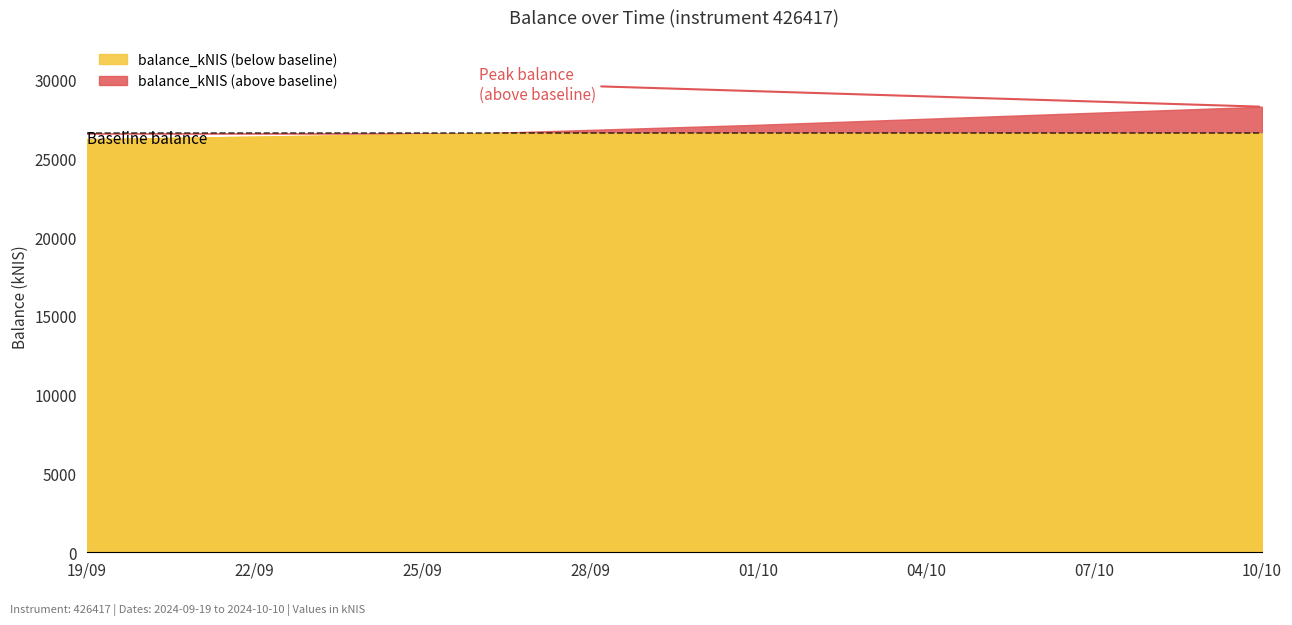

The chart shows a value of 14930.0 at 2024-09-26. True or false?

False